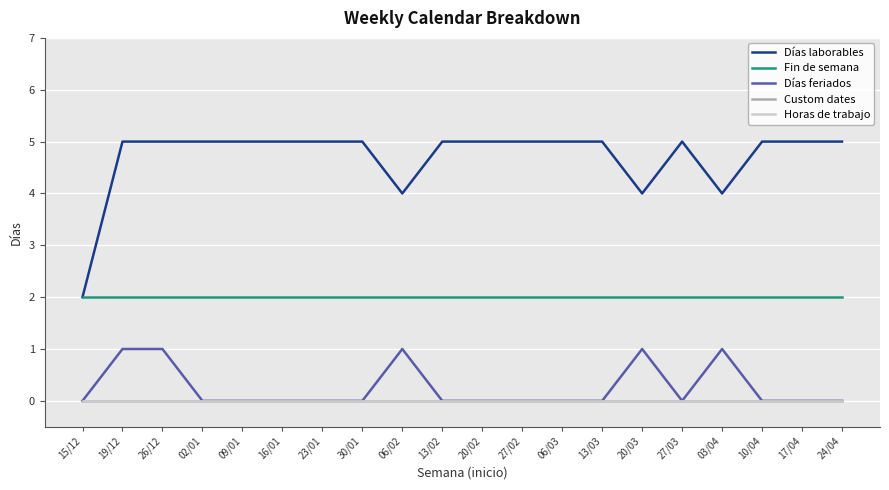

Is this an area chart (filled region under the line)?

No